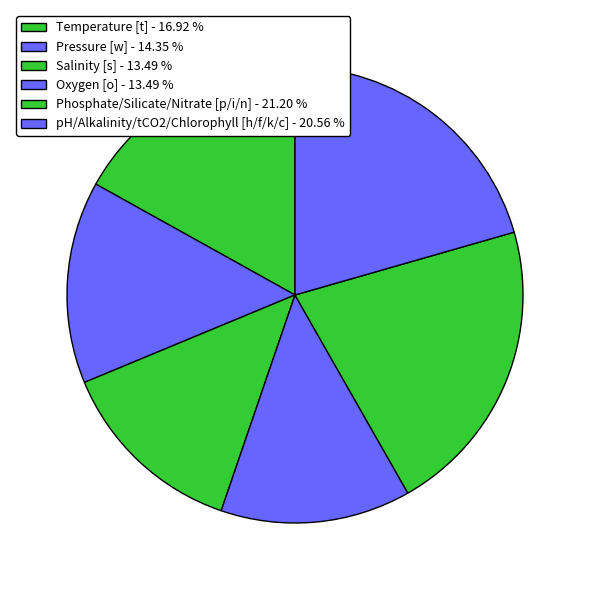

How many slices are in this pie chart?

6